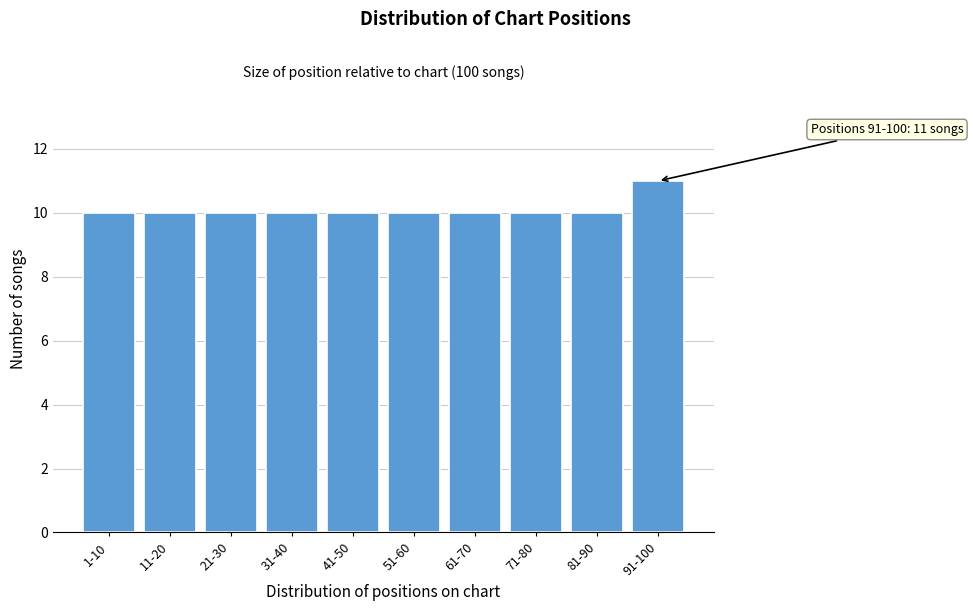

Reading right to left, list all the values displayed in this chart.

91-100=11	81-90=10	71-80=10	61-70=10	51-60=10	41-50=10	31-40=10	21-30=10	11-20=10	1-10=10